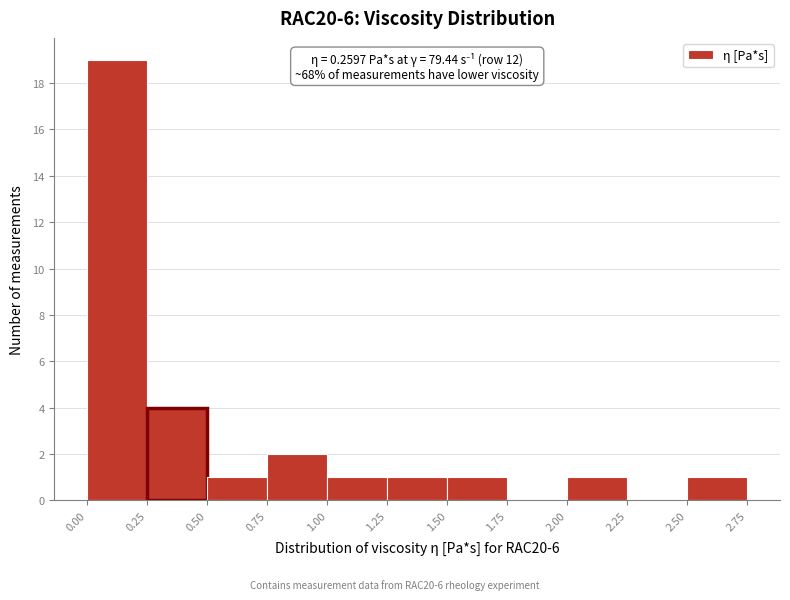

Over which range of the x-axis is the bar tallest?

0.00 to 0.25